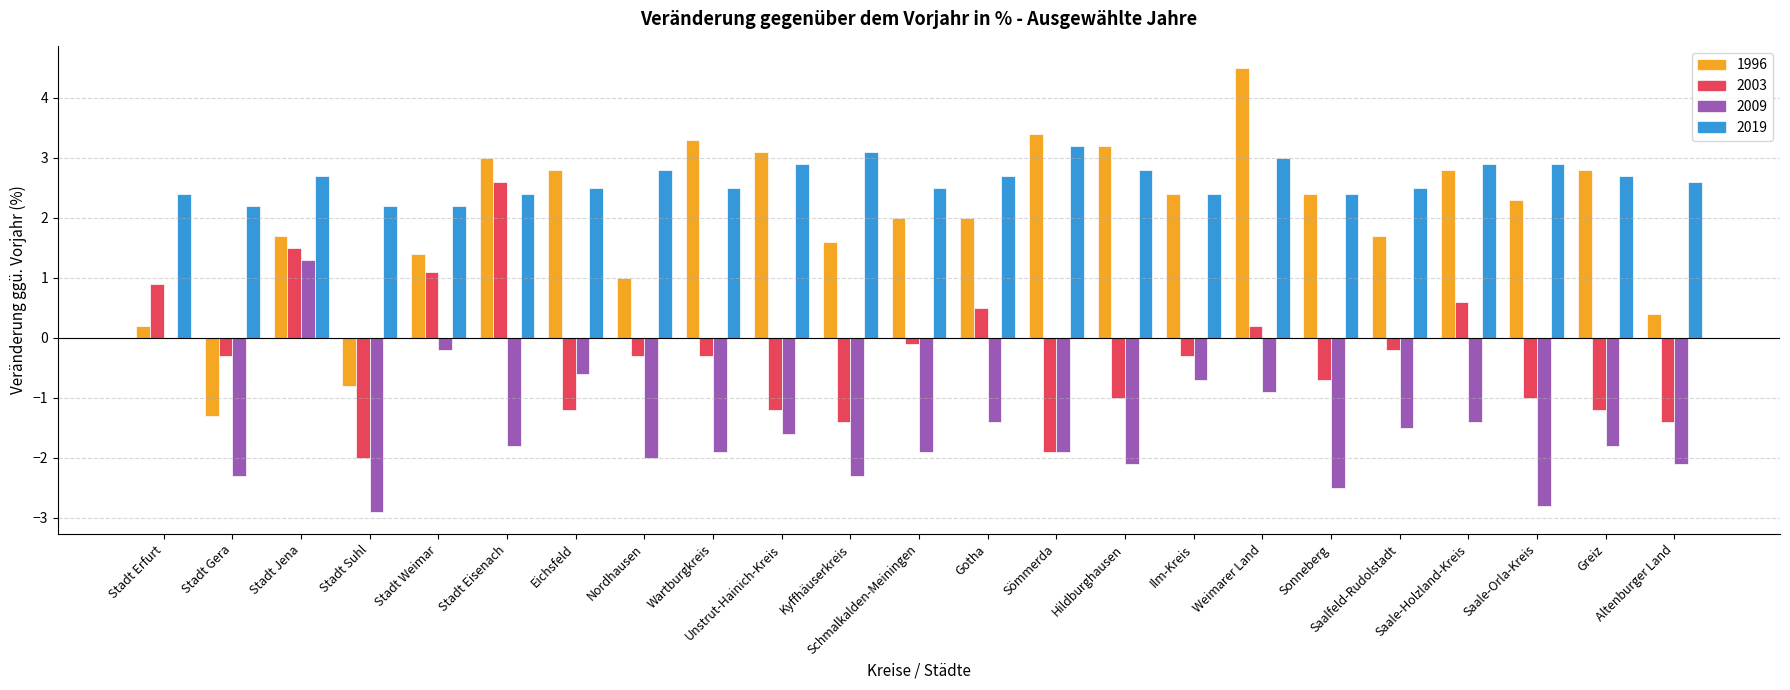

What is the sum of all 2003 values?

-7.1